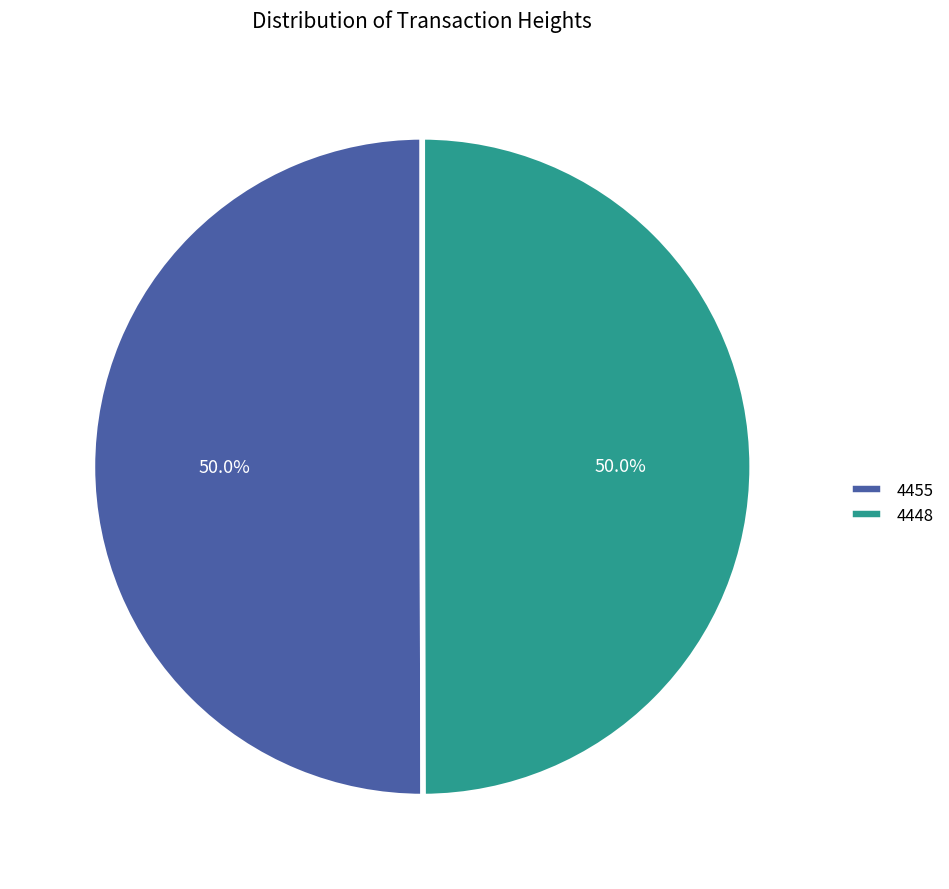

Do 4448 and 4455 together represent more than half of the pie?

Yes